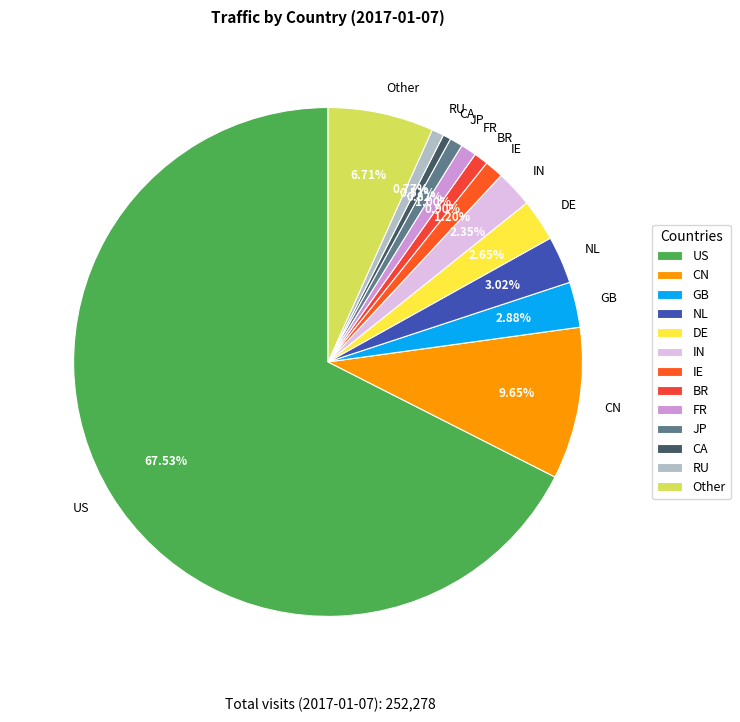

To the nearest percent, what portion does GB represent?

3%